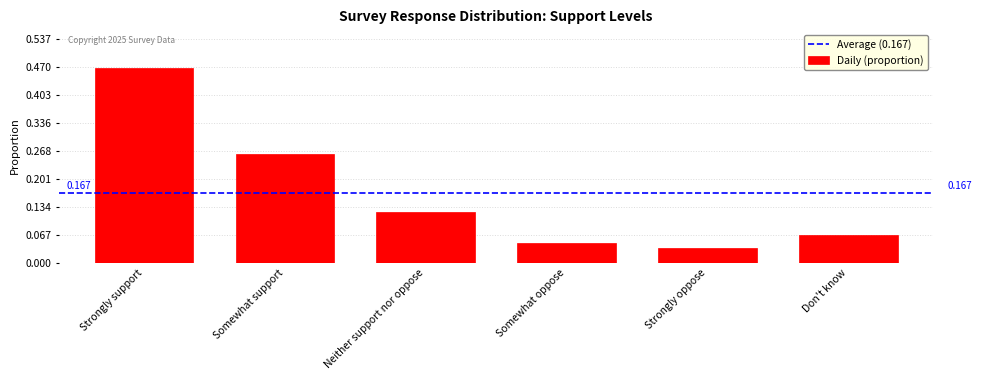

Which category has the highest value across all series?

Strongly support